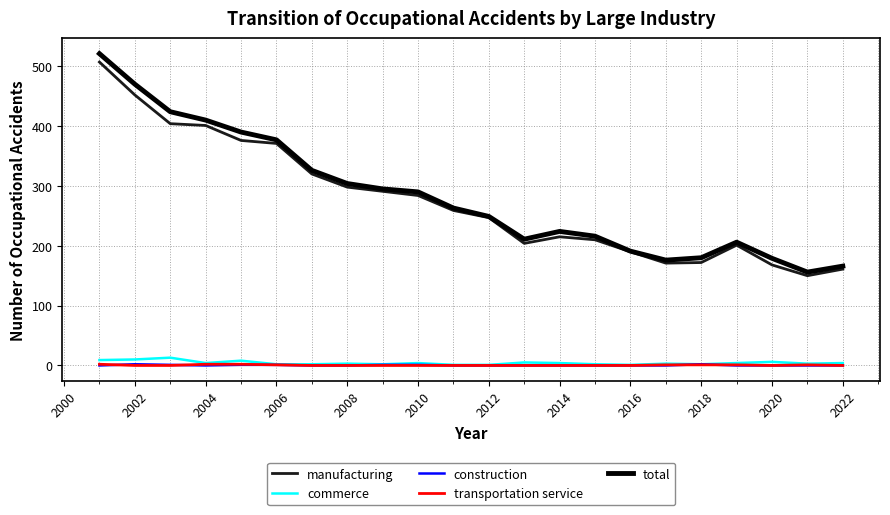

True or false: construction and total cross at least once.

False